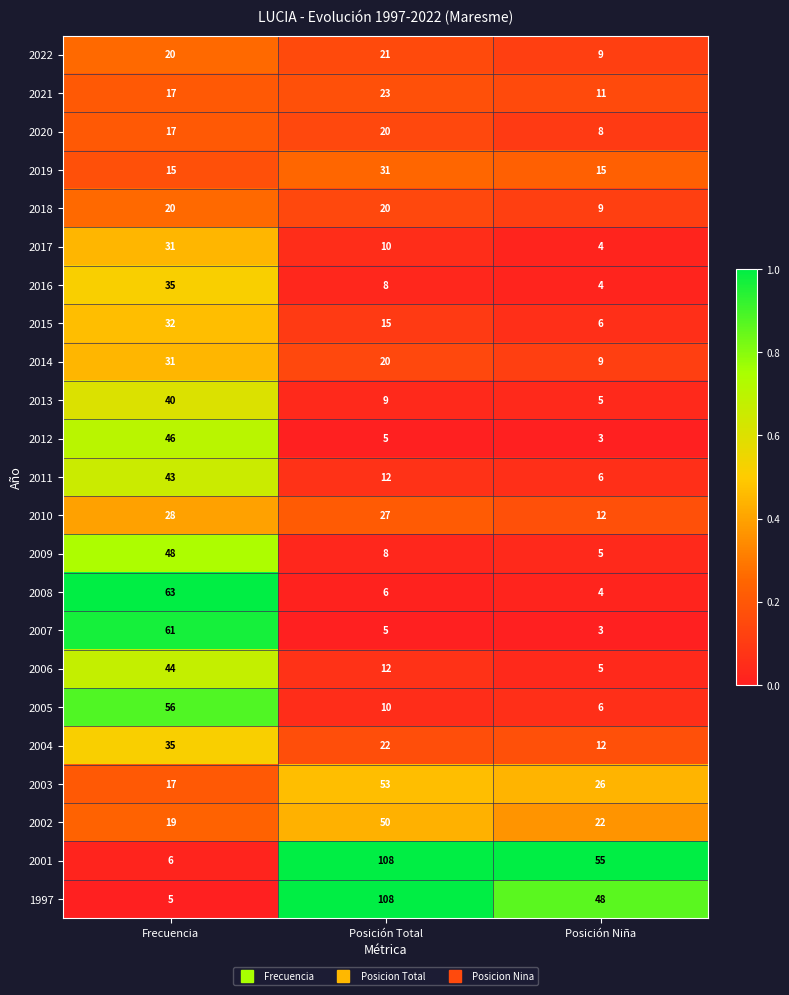

What is the sum of all 2022 values?

50